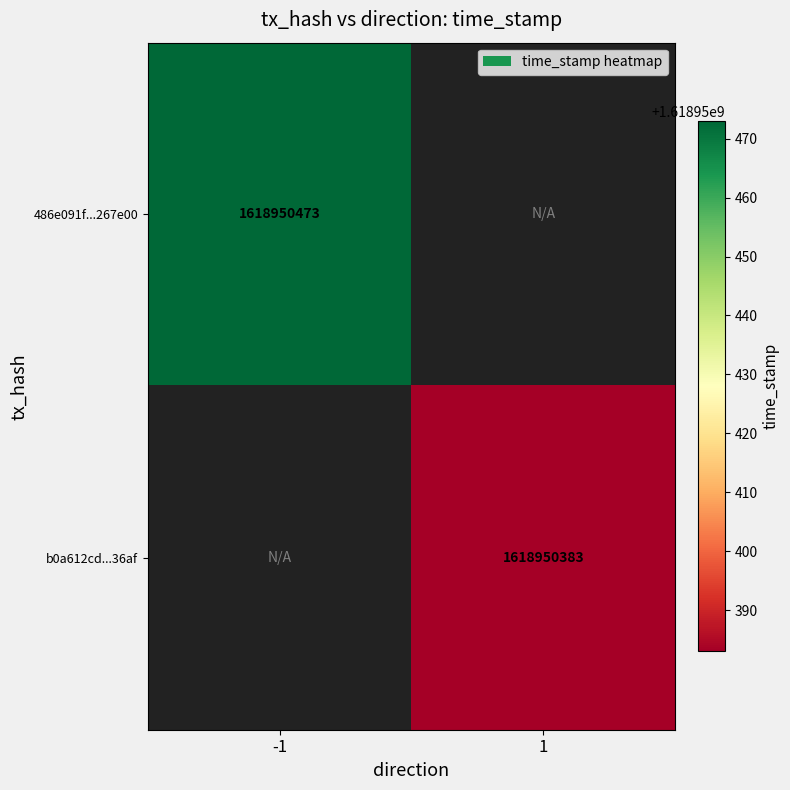

The b0a612cdc5dd9bc4e0bd102adf49fd2c5ed36af series shows 0 at -1. True or false?

True